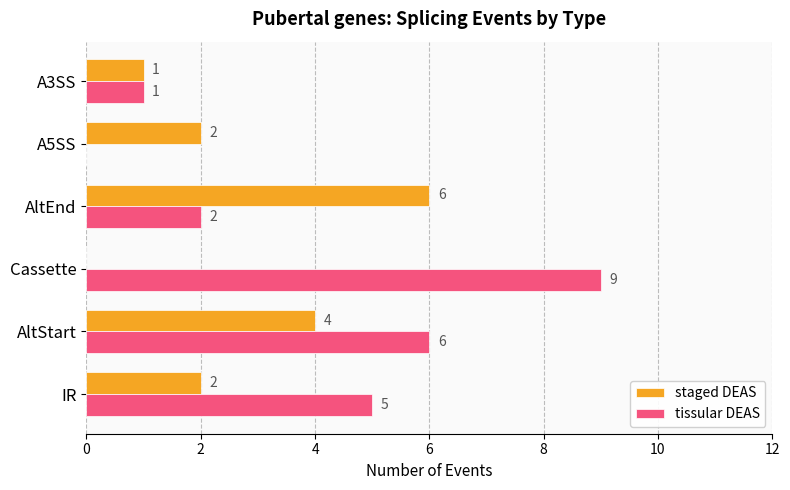

What is the sum of the tissular DEAS values at Cassette and AltStart?

15